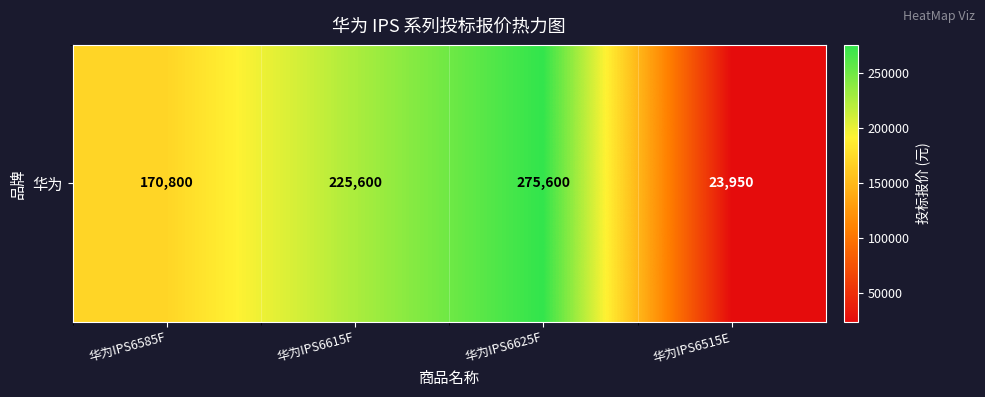

Between 华为IPS6585F and 华为IPS6515E, which is larger?

华为IPS6585F